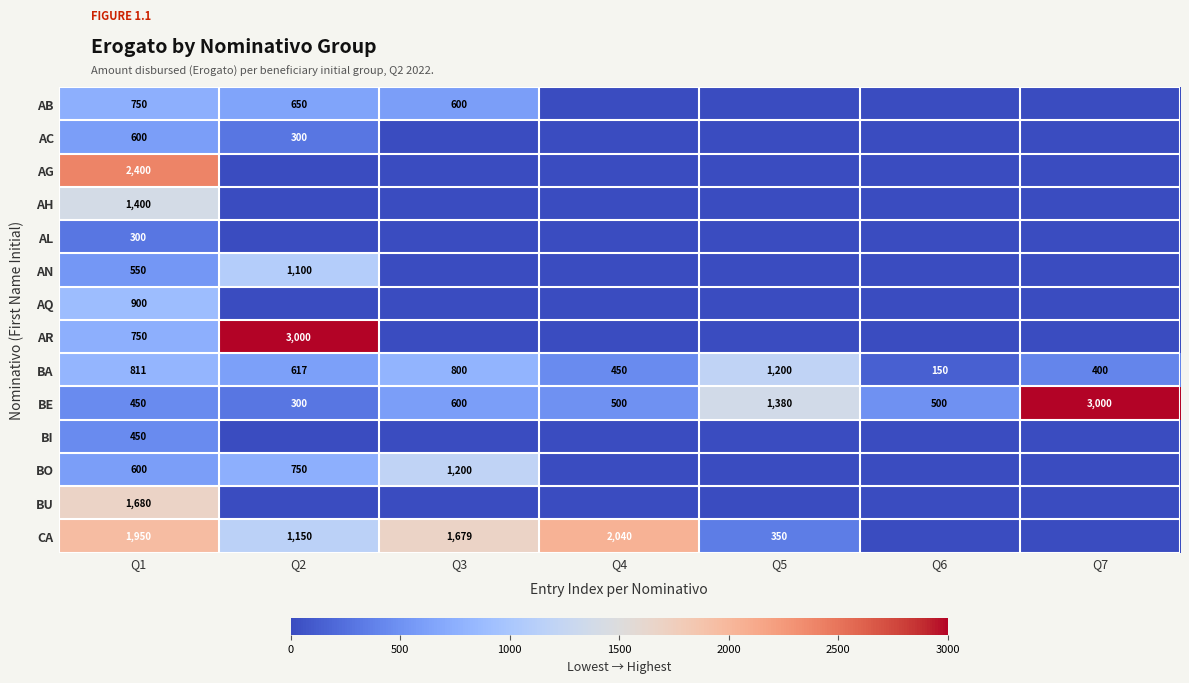

What is the difference between the highest and lowest values at Q5?

1380.0